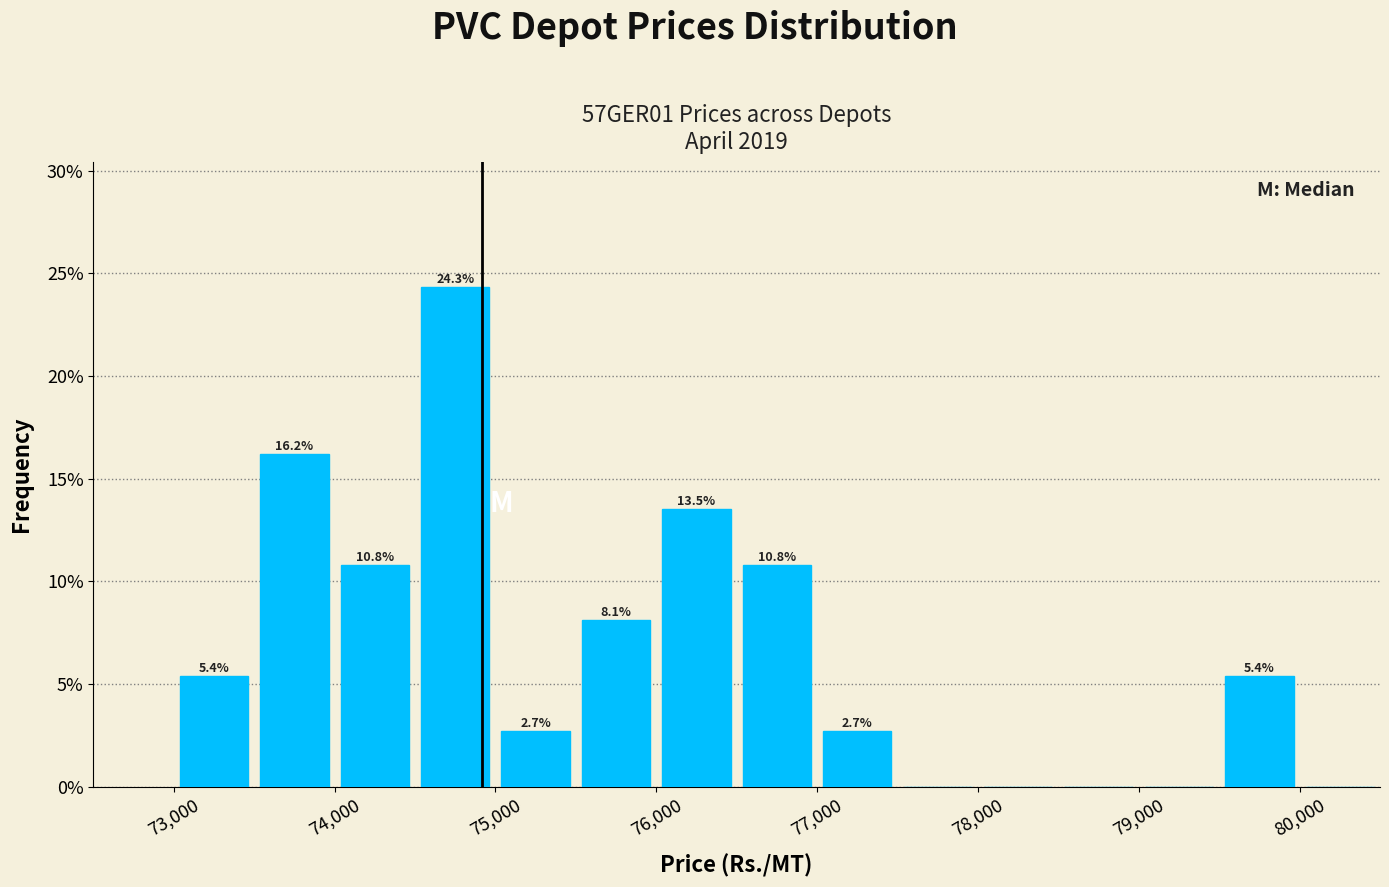

Over which range of the x-axis is the bar tallest?

74500 to 75000